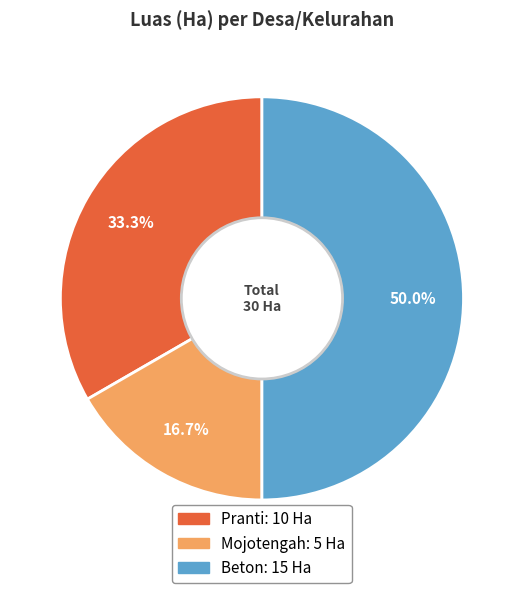

To the nearest percent, what percentage of the pie is Beton?

50%